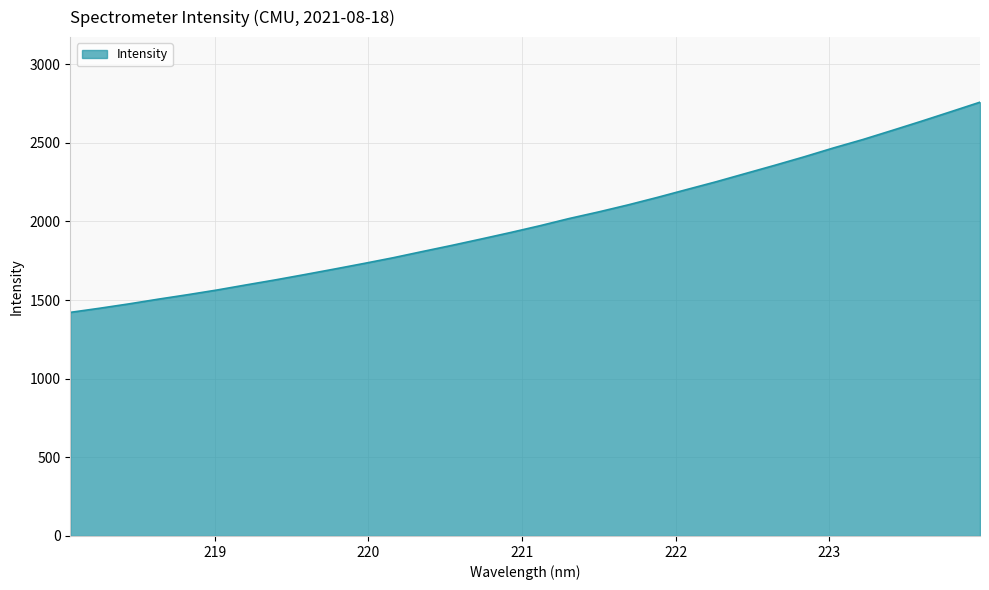

What is the difference between the maximum and minimum values?

1336.4